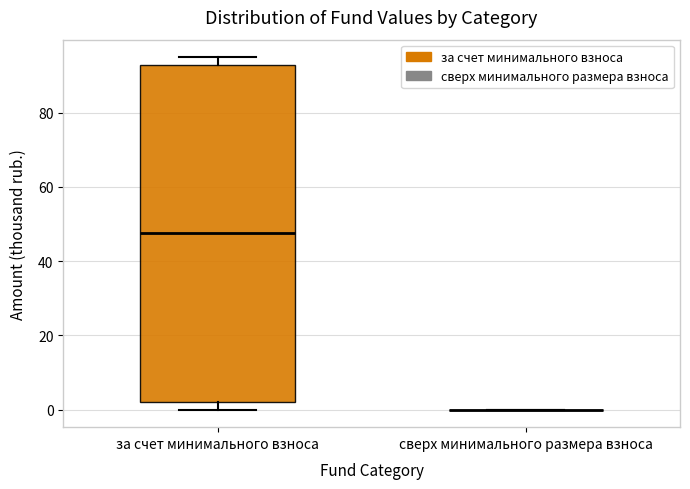

Reading left to right, transcribe this box plot: for each box, give where its median line is, the range the box spans, and where its two whiskers end, as read against the y-axis. The values are not printed on the chart, so give them approximately, as read against the axis.

за счет минимального взноса: median 48, box 2 to 92, whiskers 0 to 94
сверх минимального размера взноса: box collapsed to a line at 0, whiskers 0 to 0